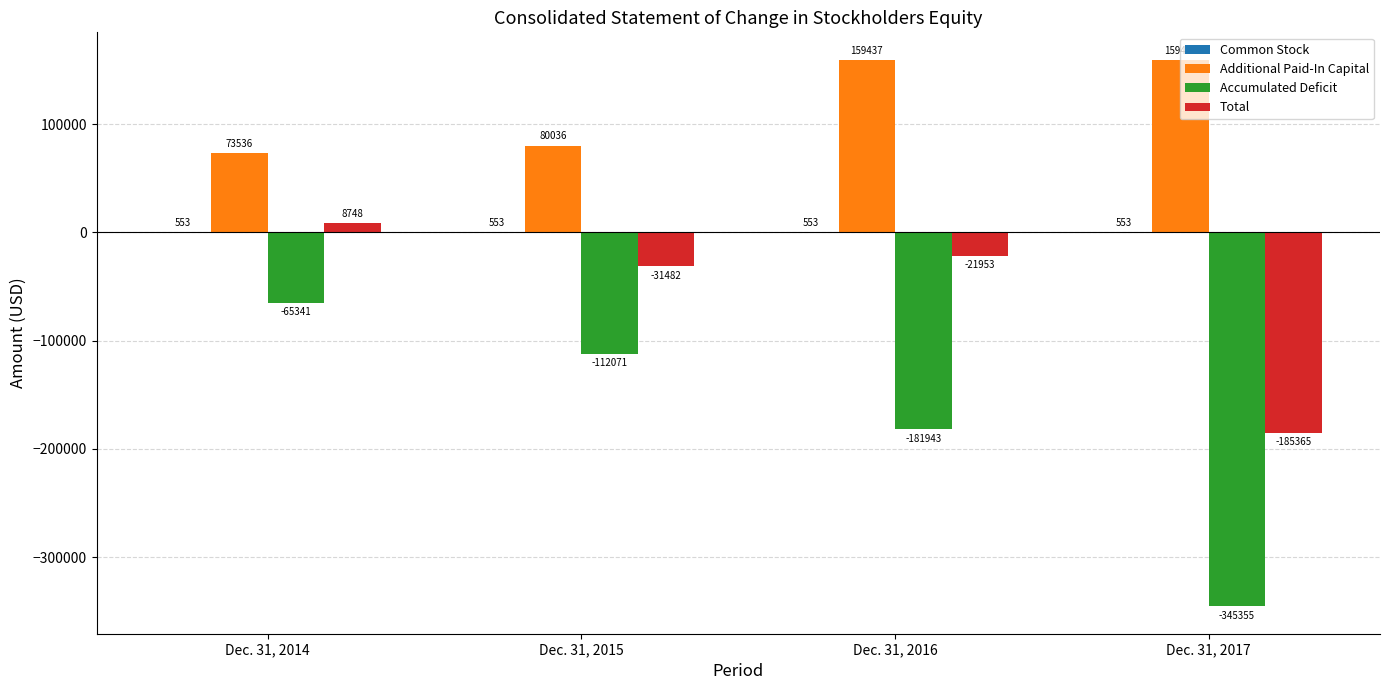

How many distinct data groups are displayed?

4